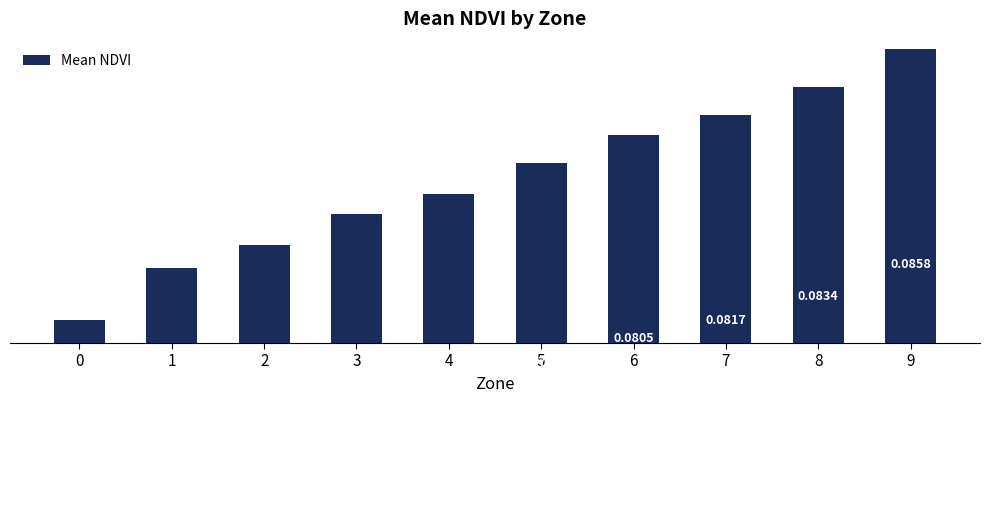

Are the bars horizontal?

No